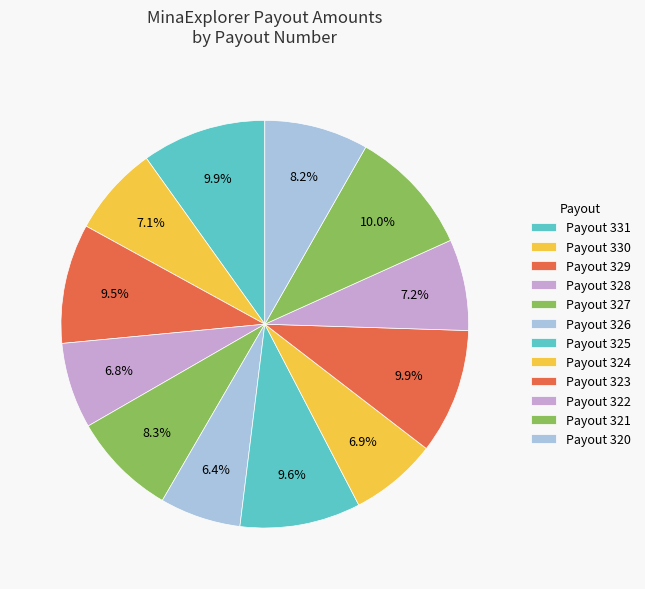

Does Payout 327 represent more than half of the total?

No